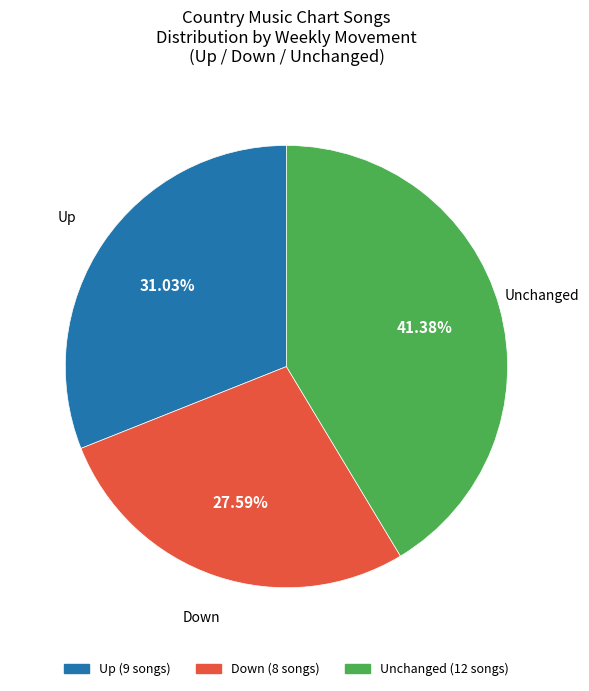

Does any single category account for the majority?

No